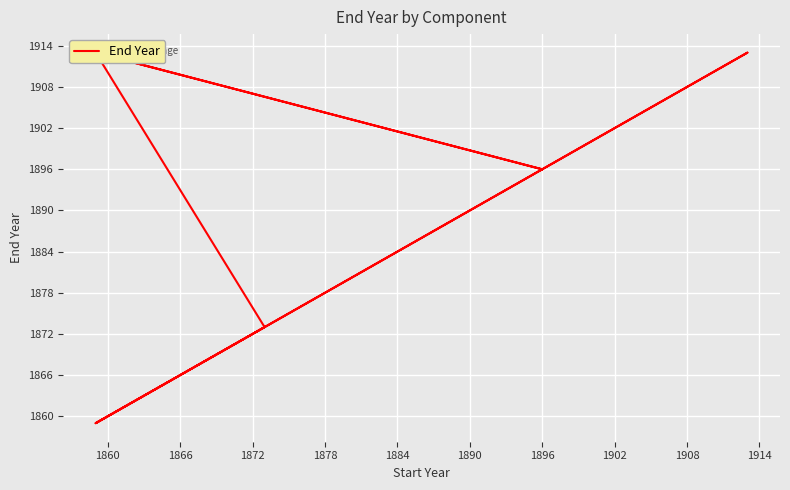

What is the value of the 16th point from the left?

1913